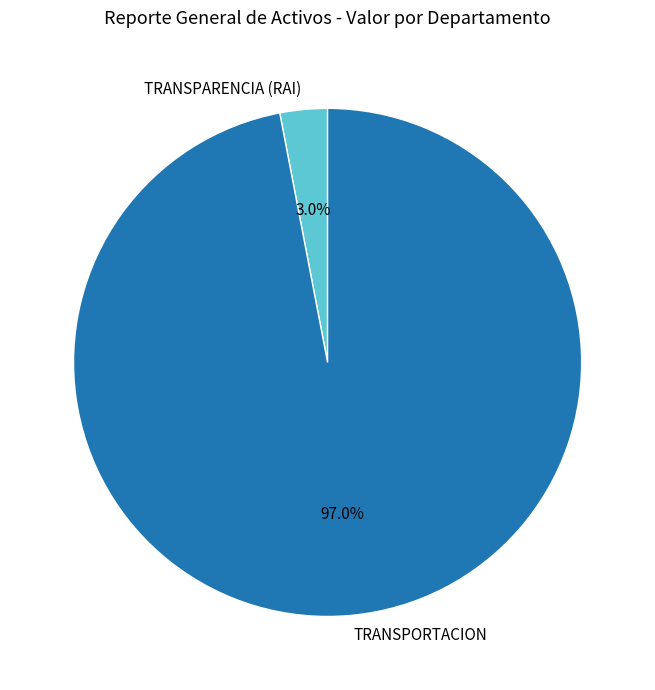

Between TRANSPORTACION and TRANSPARENCIA (RAI), which is larger?

TRANSPORTACION